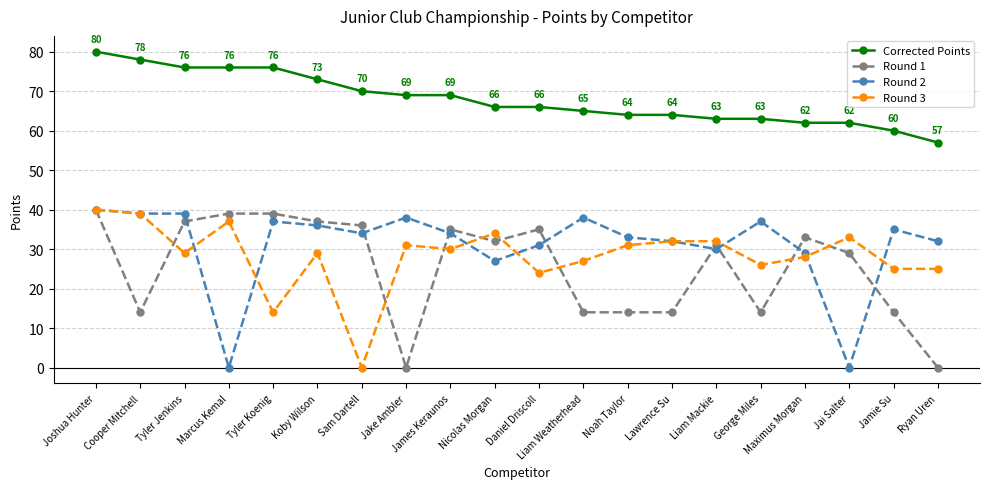

What is the spread (max minus min) of values at Nicolas Morgan?

39